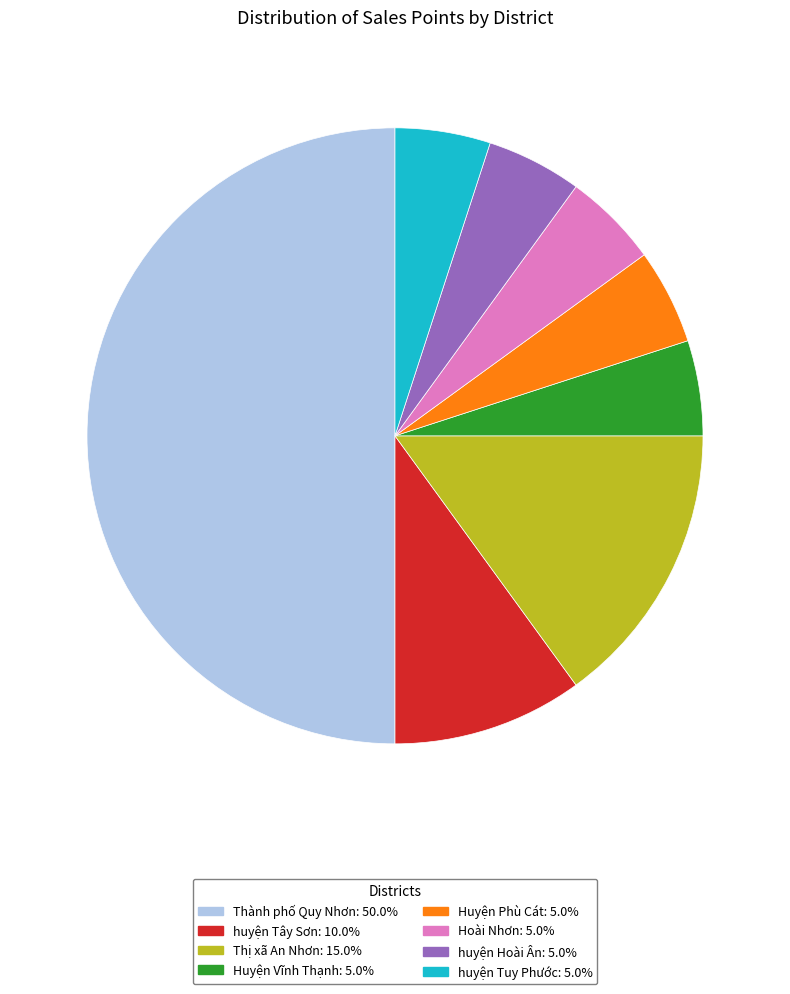

Which slice is the largest?

Thành phố Quy Nhơn